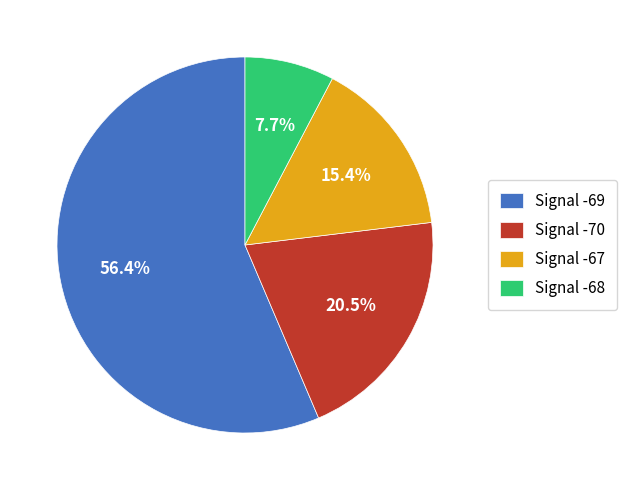

Rank the categories by value from lowest to highest.

Signal -68, Signal -67, Signal -70, Signal -69